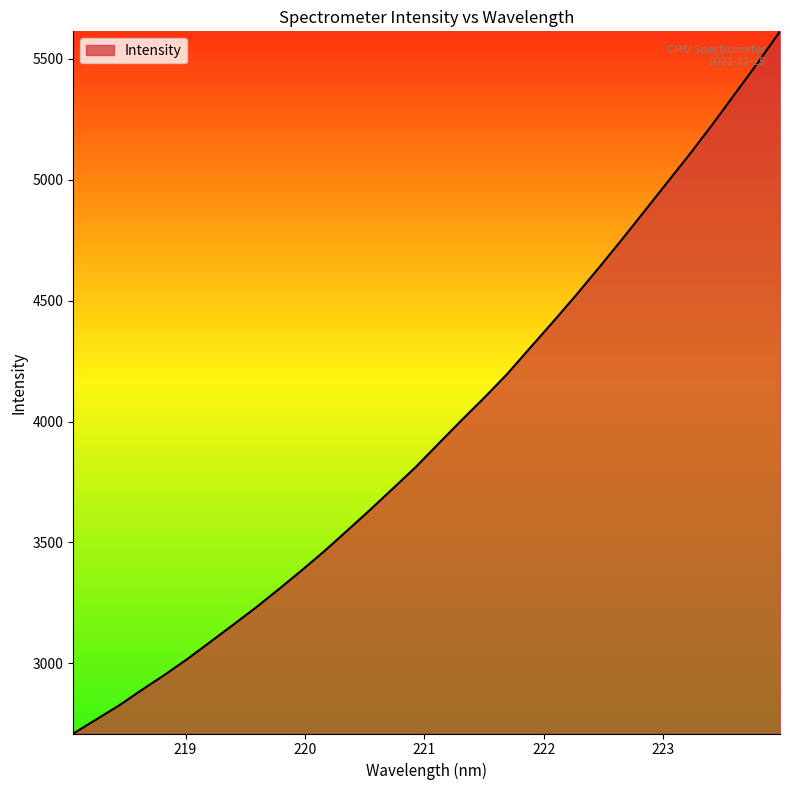

What is the difference between the maximum and minimum values?

2903.9